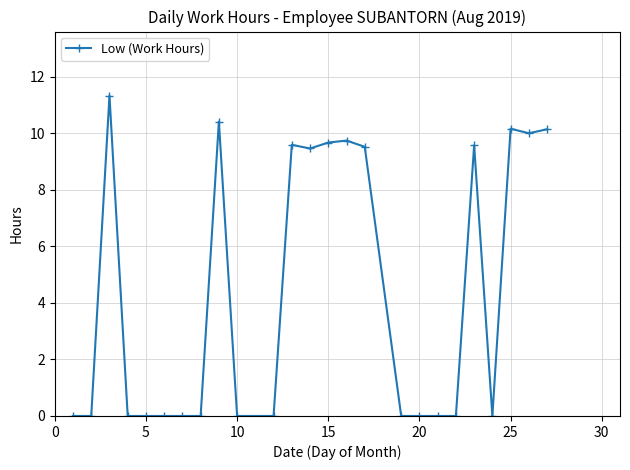

How many distinct data groups are displayed?

1